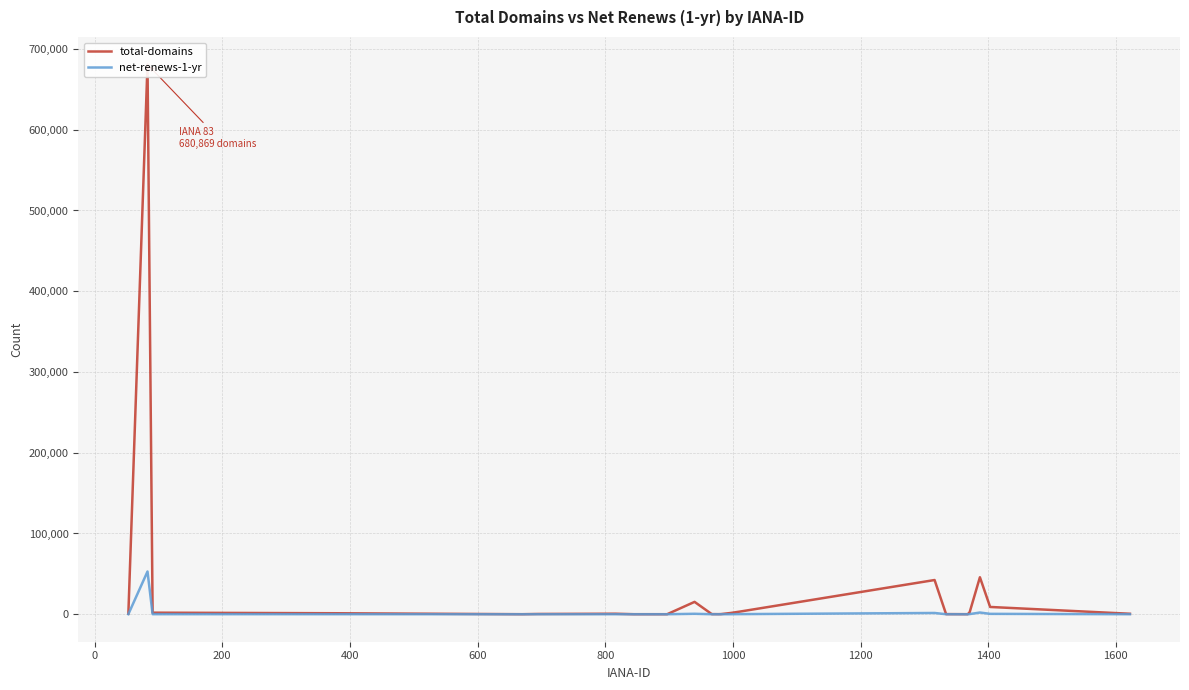

Which label corresponds to the smallest value in the chart?

600